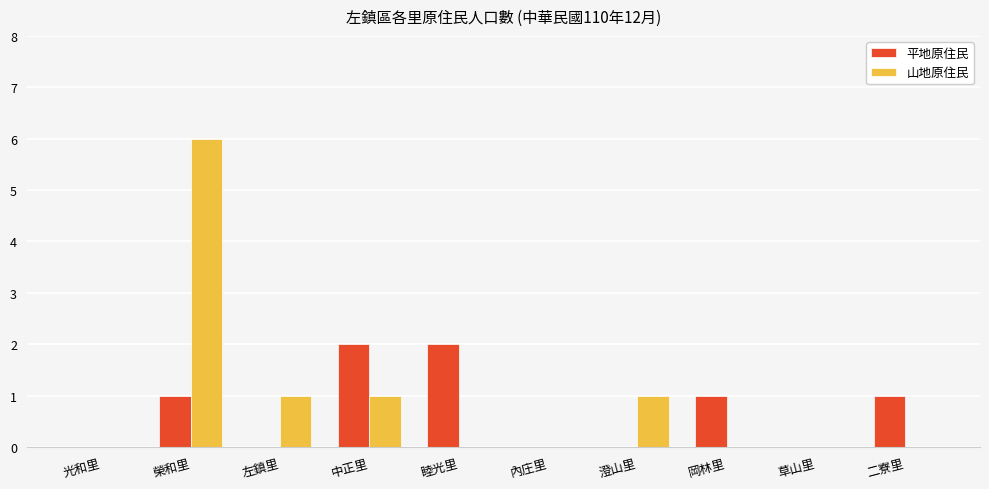

Between 榮和里 and 左鎮里, which series saw the biggest shift?

山地原住民